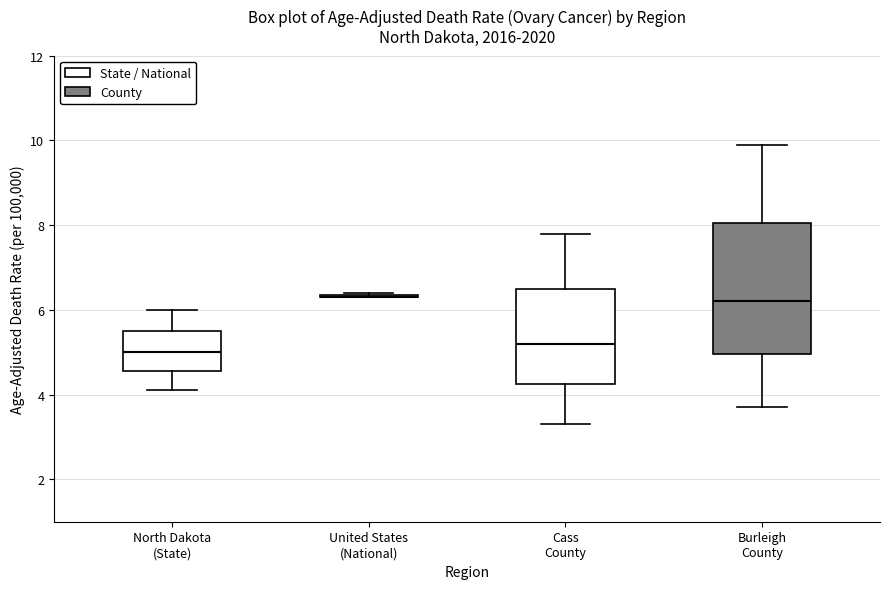

Where does the lower whisker of the box for Cass County end on the y-axis? The values are not printed on the chart, so give them approximately, as read against the axis.

3.4